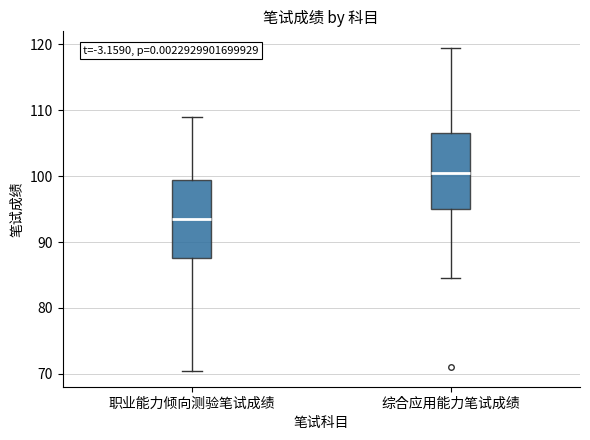

Reading left to right, transcribe this box plot: for each box, give where its median line is, the range the box spans, and where its two whiskers end, as read against the y-axis. The values are not printed on the chart, so give them approximately, as read against the axis.

职业能力倾向测验笔试成绩: median 94, box 88 to 99, whiskers 71 to 109
综合应用能力笔试成绩: median 101, box 95 to 107, whiskers 85 to 120